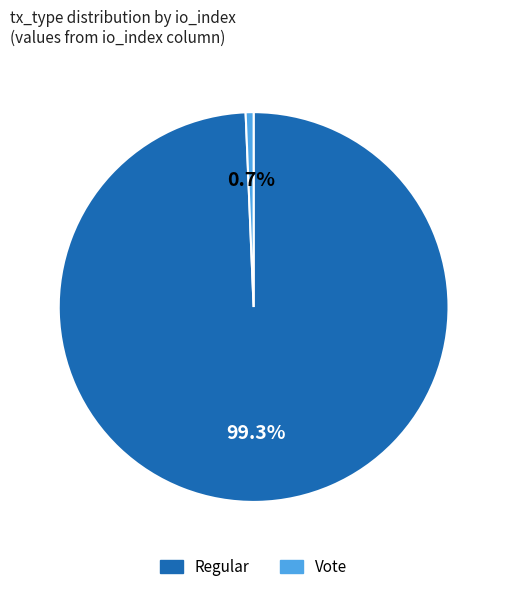

What is the ratio of the value at Regular to the value at Vote?

151.5